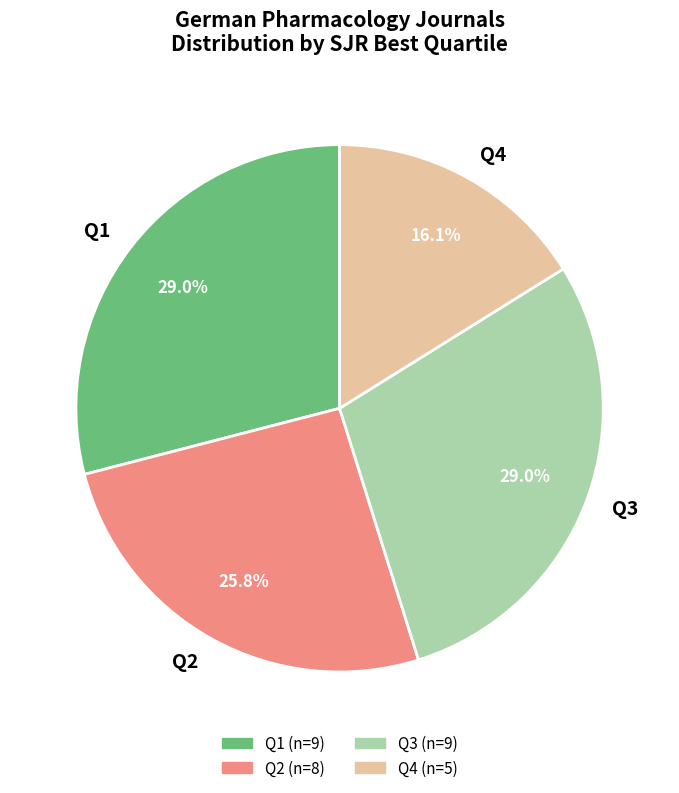

True or false: Q1 accounts for 14% of the total.

False